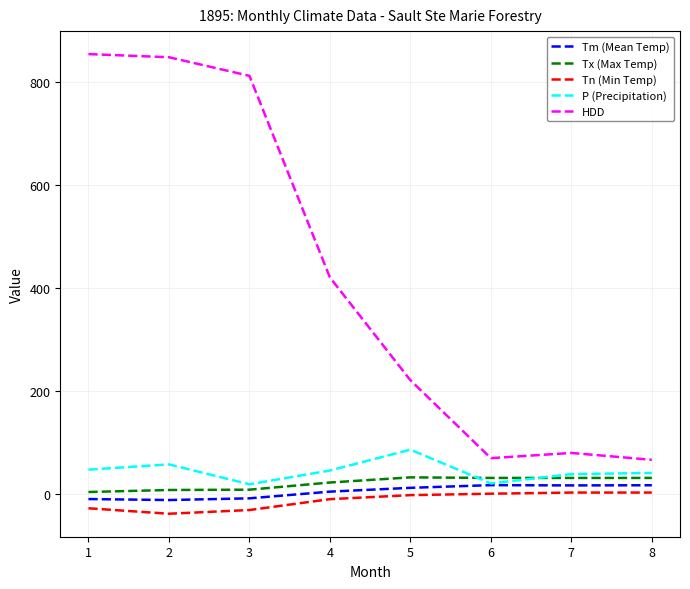

What is the smallest value displayed?

-38.9